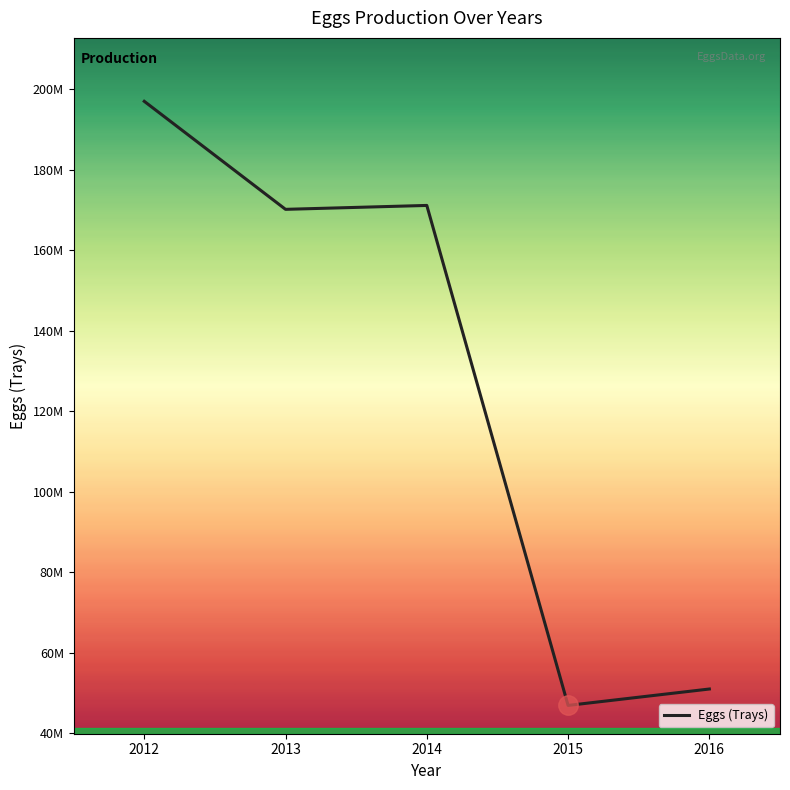

Is this an area chart (filled region under the line)?

No